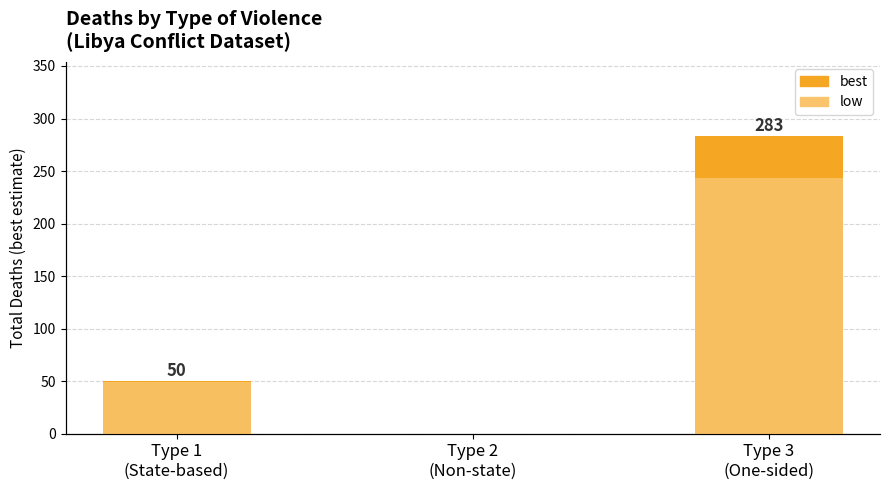

At how many categories does at least one series exceed 66?

1